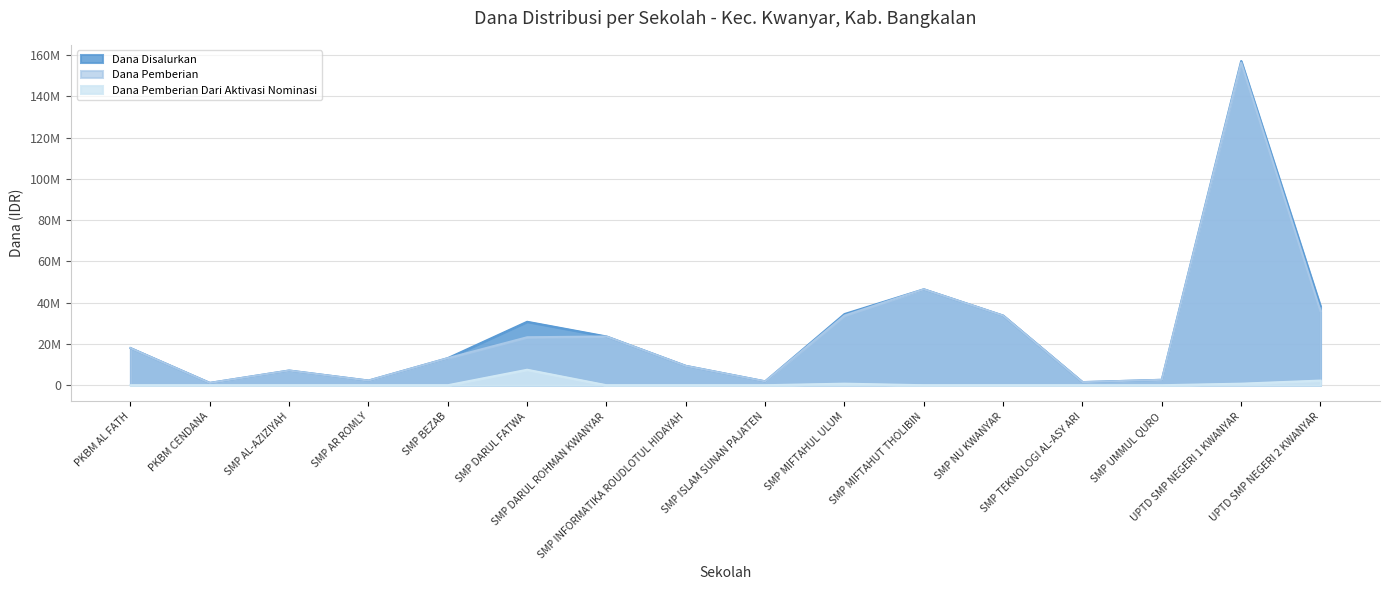

Which category has the lowest value in the Dana Disalurkan series?

PKBM CENDANA